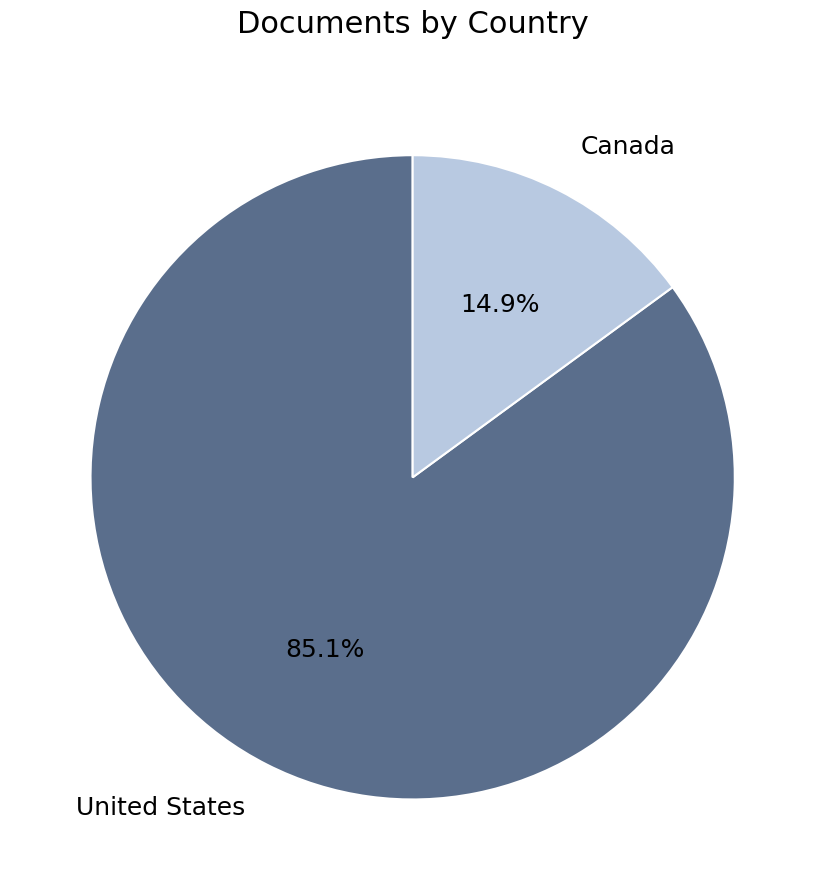

Which category has the smallest portion of the pie?

Canada